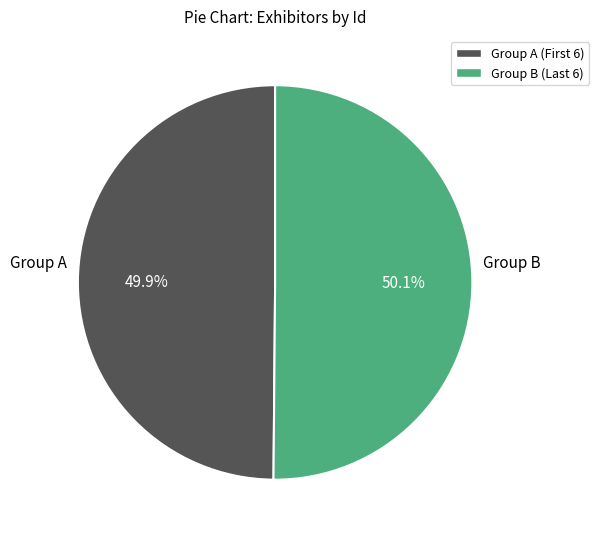

How many slices are in this pie chart?

2